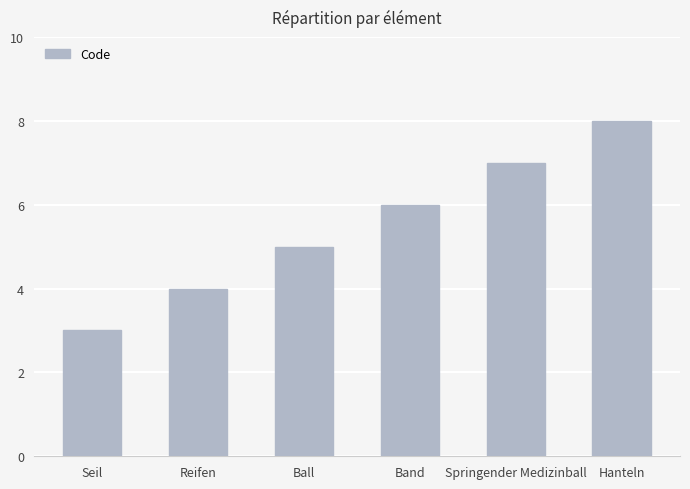

What is the label of the 3rd bar from the left?

Ball